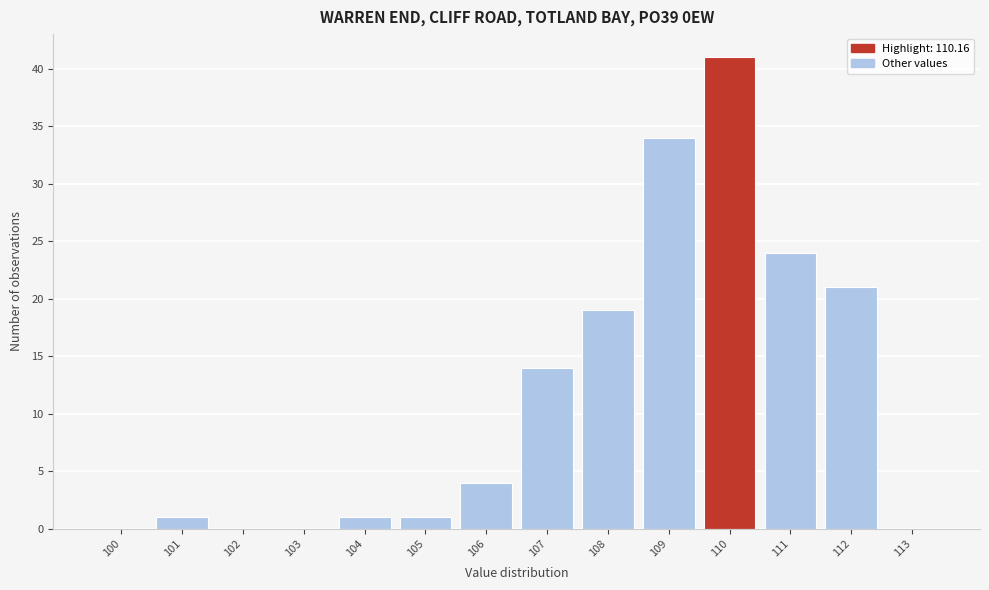

Reading left to right, extract all data points from this chart.

100=0	101=1	102=0	103=0	104=1	105=1	106=4	107=14	108=19	109=34	110=41	111=24	112=21	113=0